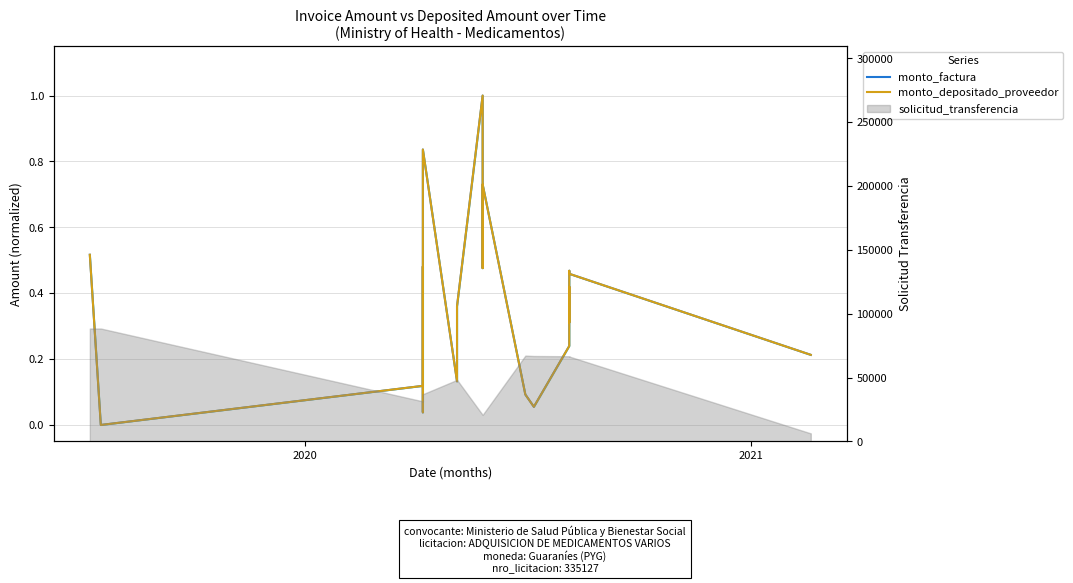

At which label does monto_depositado_proveedor reach its minimum?

2020